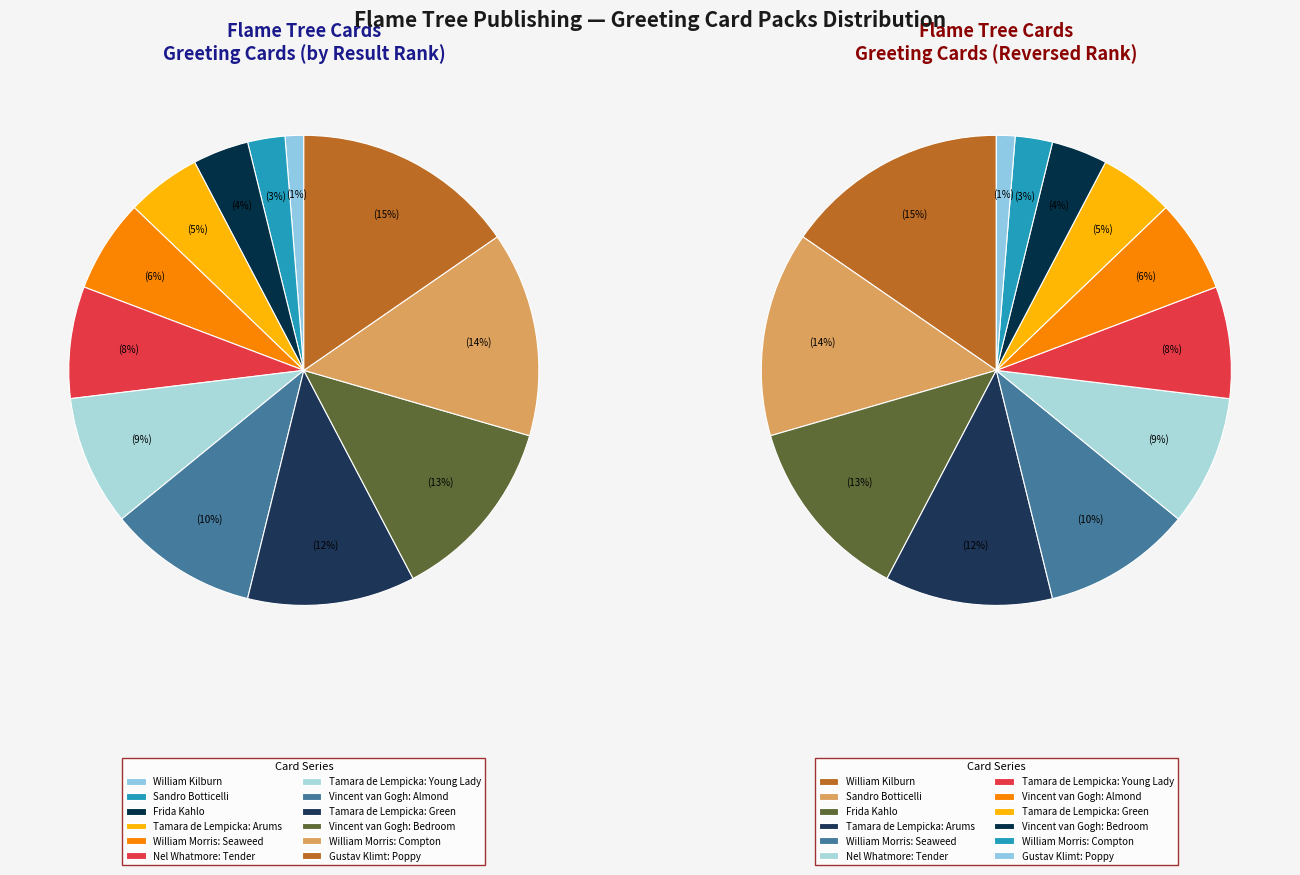

Does Vincent van Gogh: Bedroom represent more than half of the total?

No